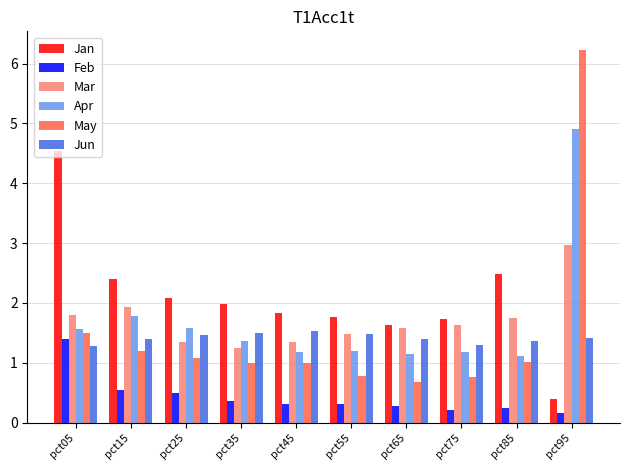

What is the minimum value for Jan?

0.4